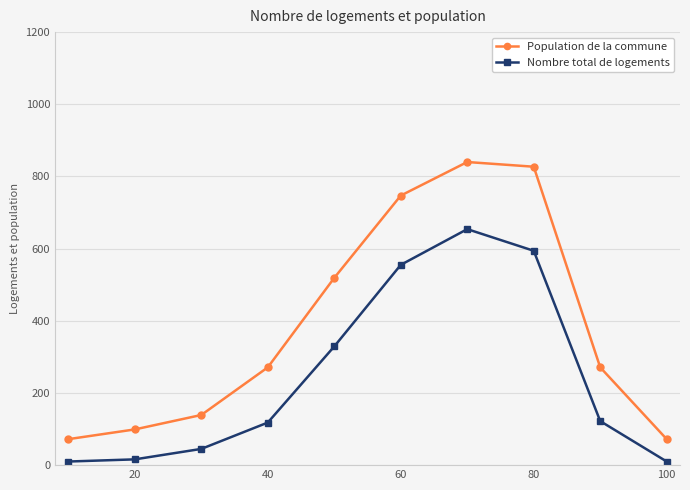

True or false: Population de la commune and Nombre total de logements cross at least once.

False